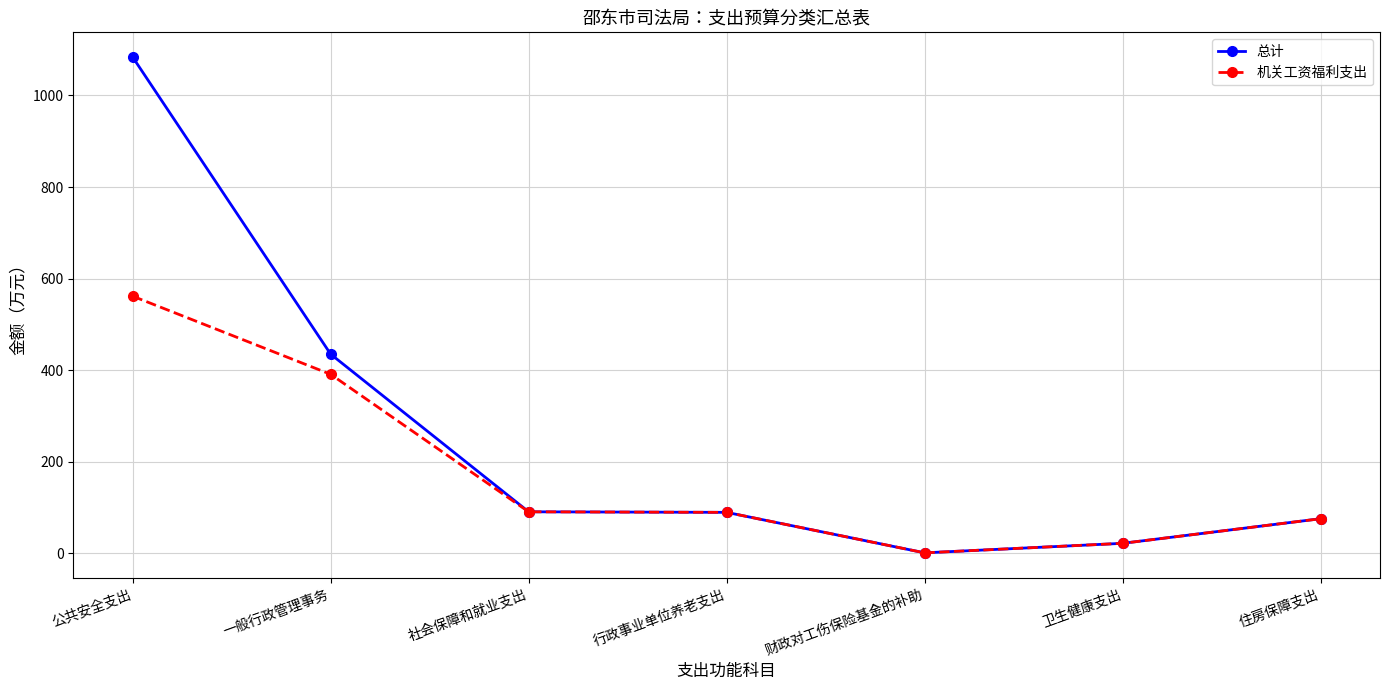

Where is 机关工资福利支出 nearest to the value 281?

一般行政管理事务